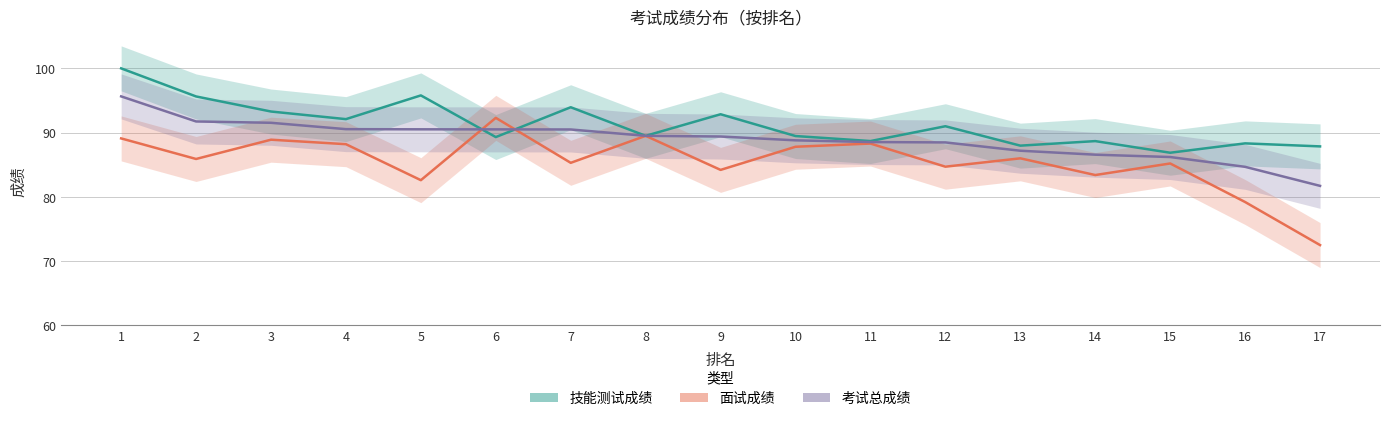

True or false: 考试总成绩 and 技能测试成绩 cross at least once.

True